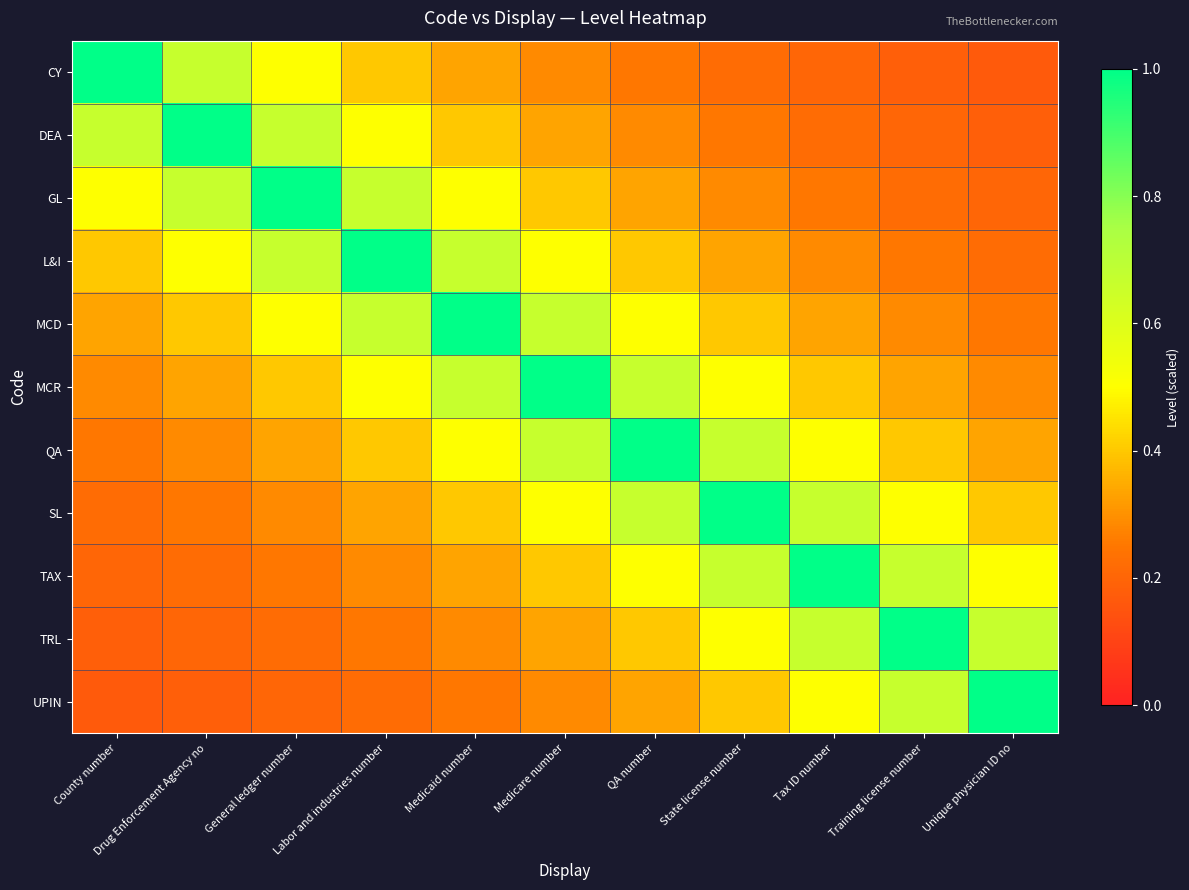

Count the number of data series in this chart.

11